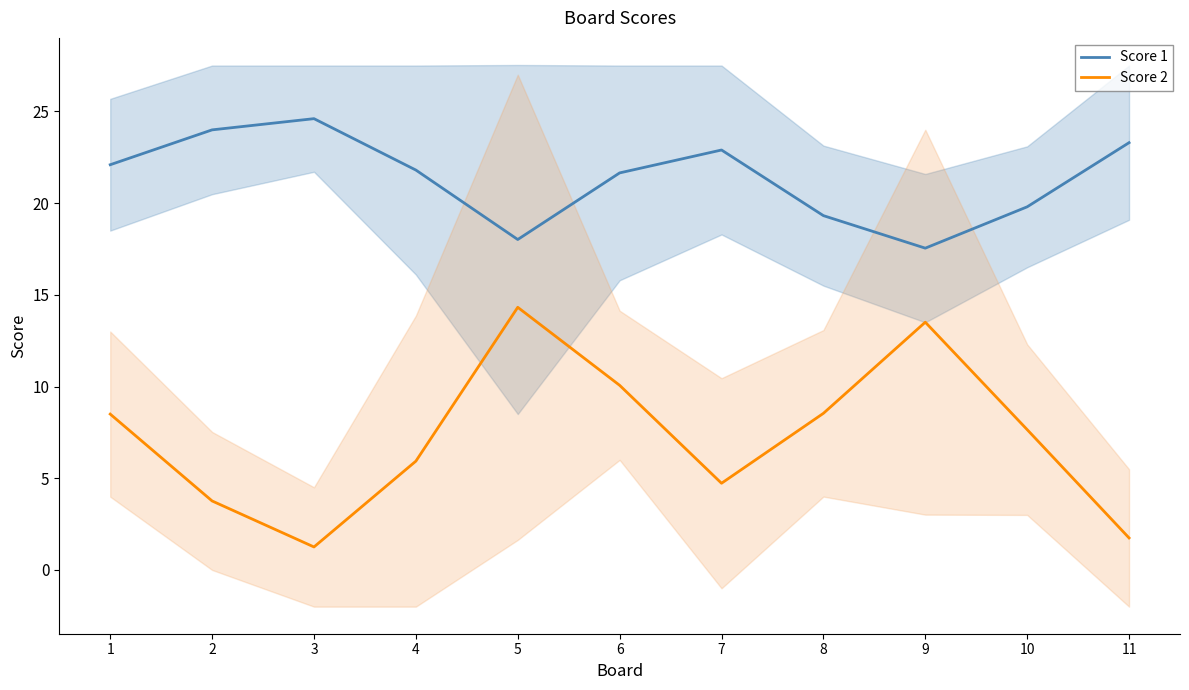

True or false: Score 1 and Score 2 cross at least once.

False